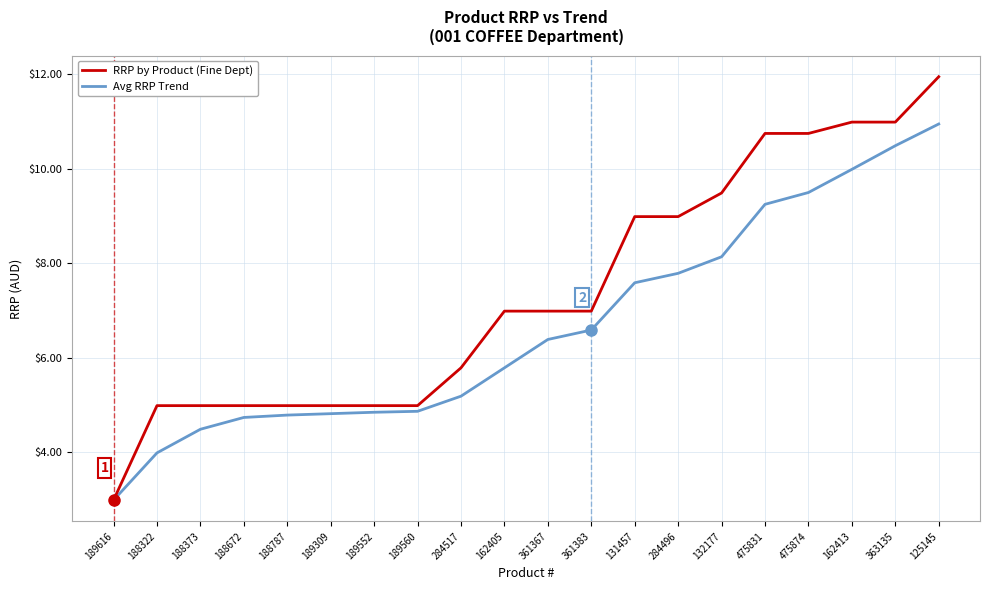

What is the minimum value shown in the chart?

3.0